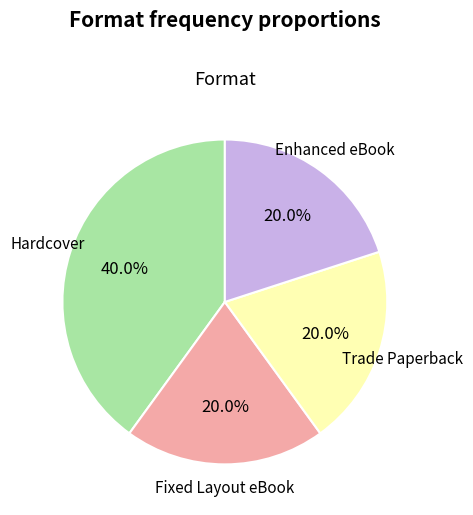

What percentage is NOT represented by Hardcover?

60.0%